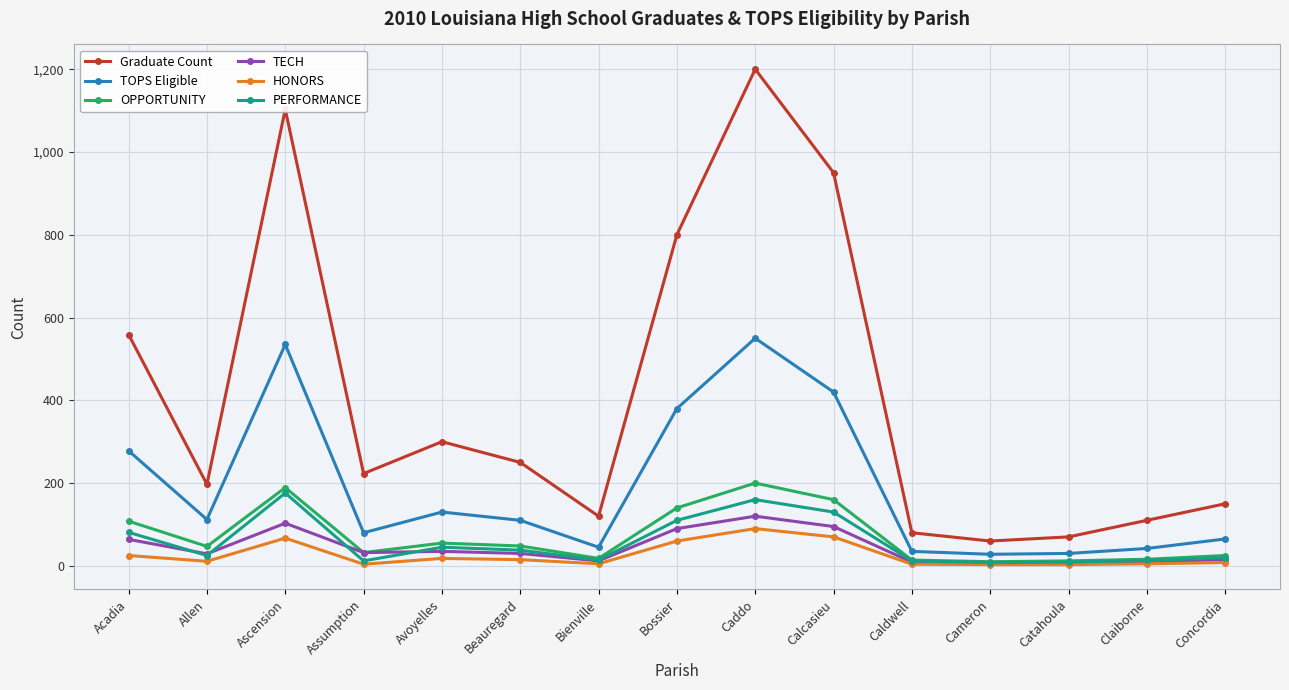

Where is the first local maximum for PERFORMANCE?

Ascension